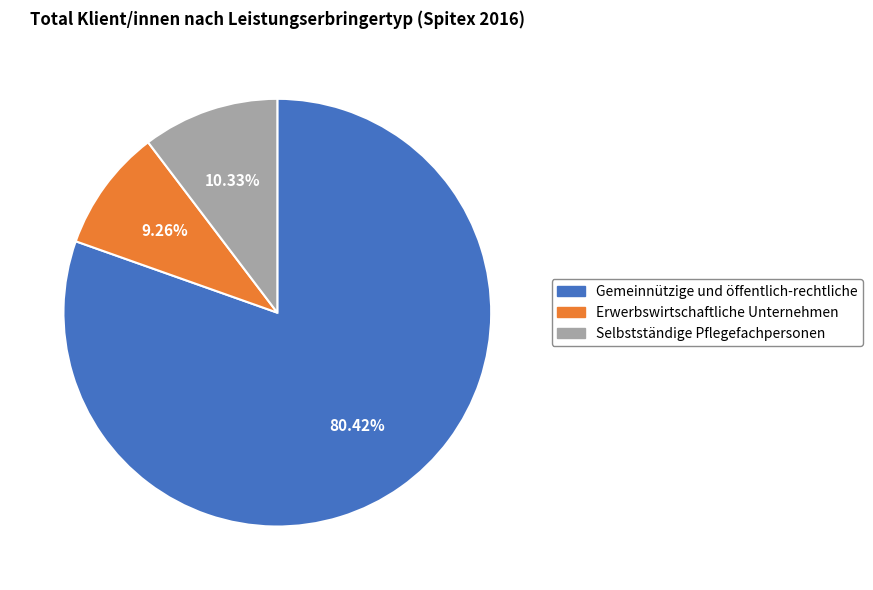

To the nearest percent, what is the average slice percentage?

33%